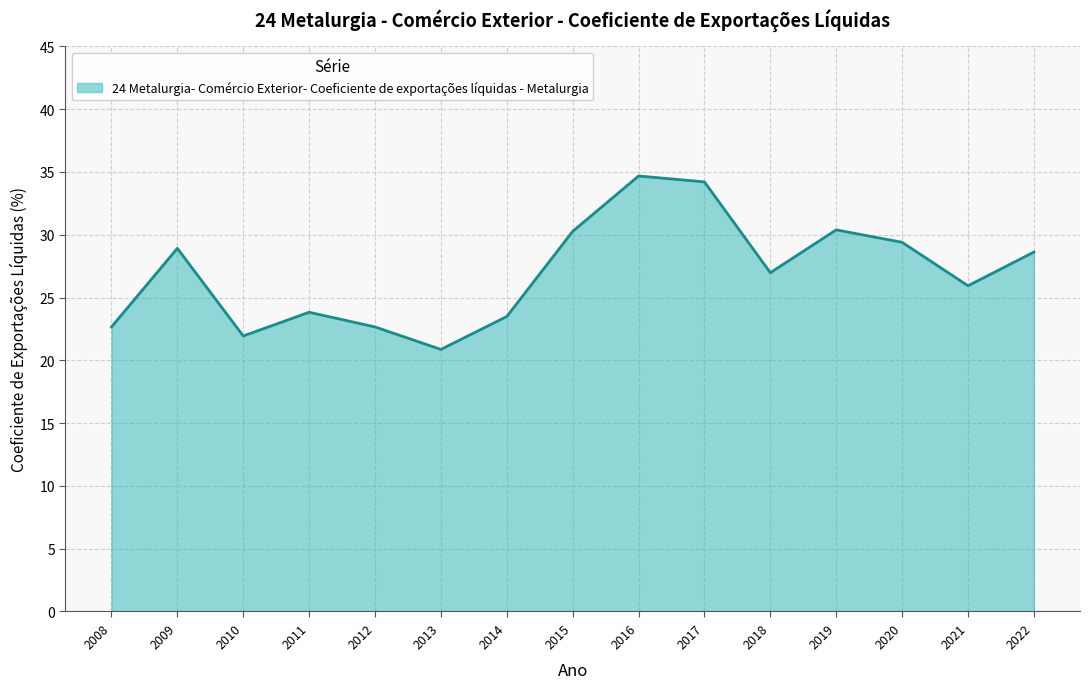

Does the chart display data point markers on the line(s)?

No